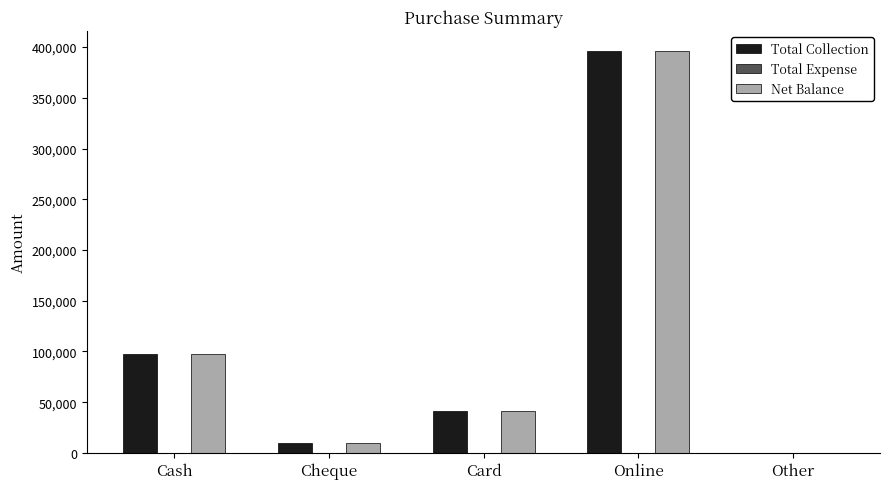

At which category is the sum across all series the highest?

Online